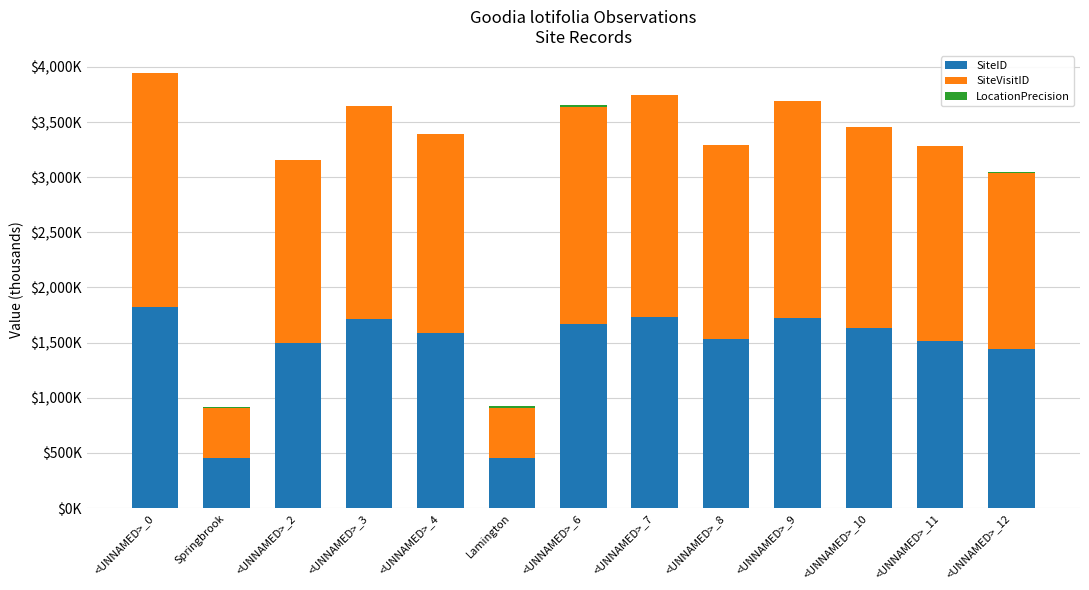

Does the chart contain stacked bars?

Yes